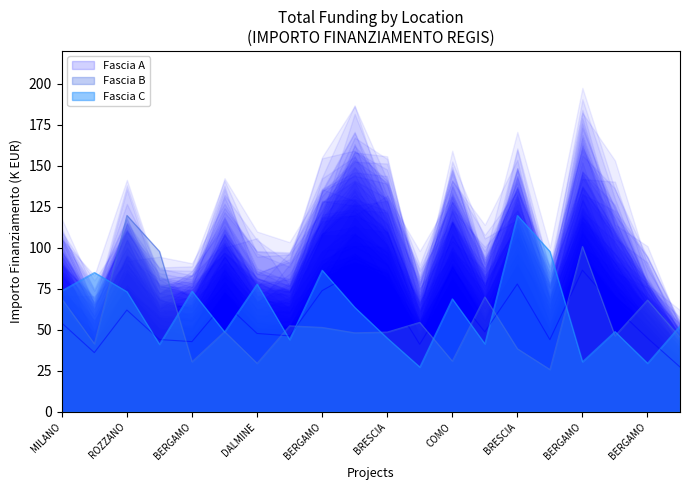

What is the total value across all series at BERGAMO?

183.1